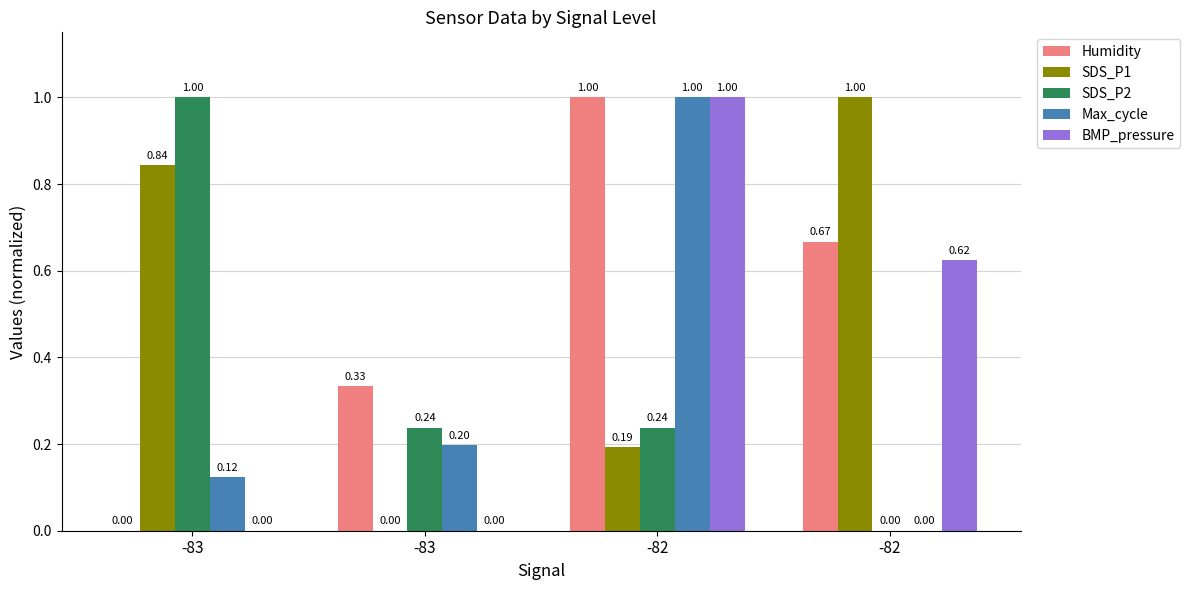

How many values in the Max_cycle series exceed 0?

3